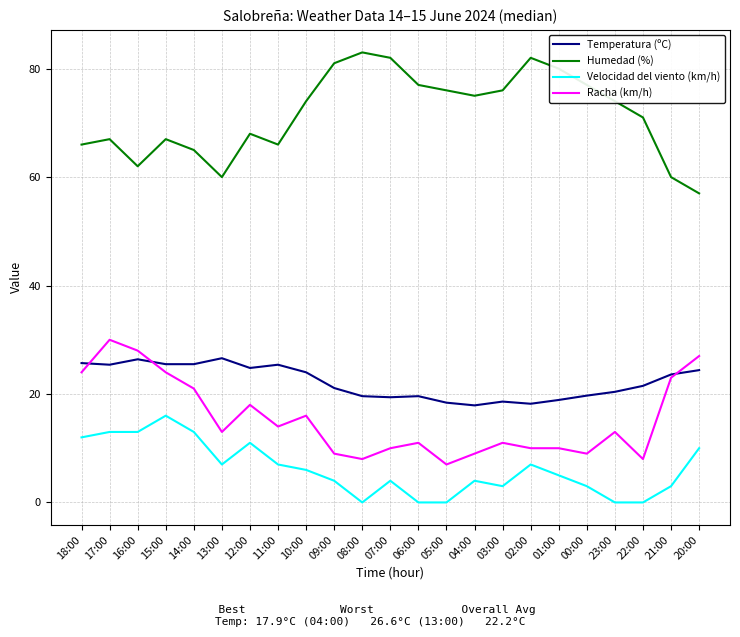

What is the difference between the highest and lowest values at 05:00?

76.0